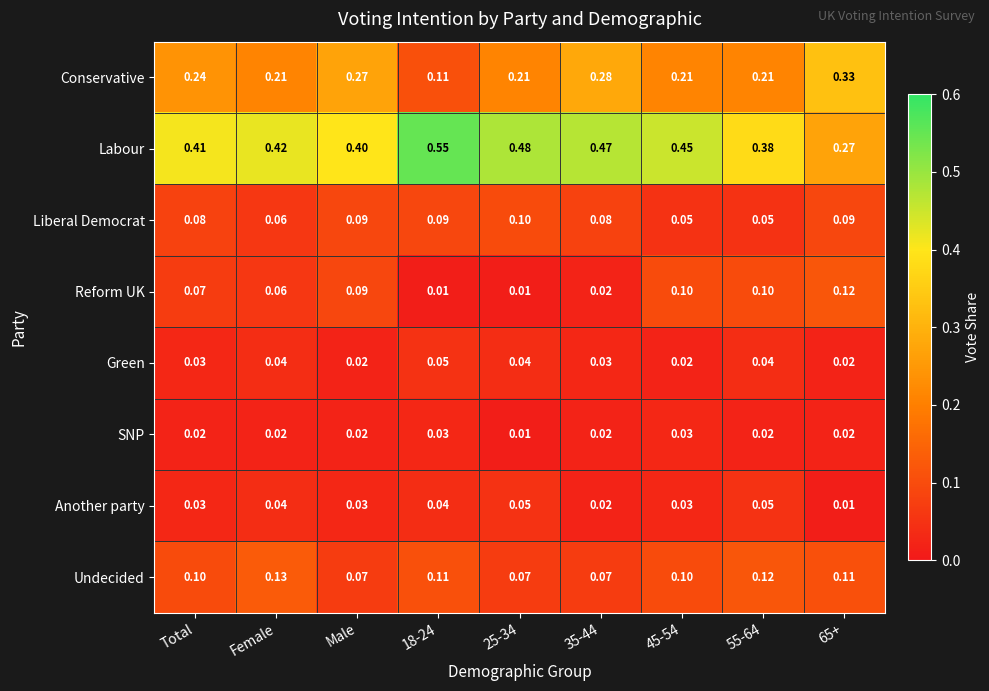

Which series has the widest spread of values?

Labour